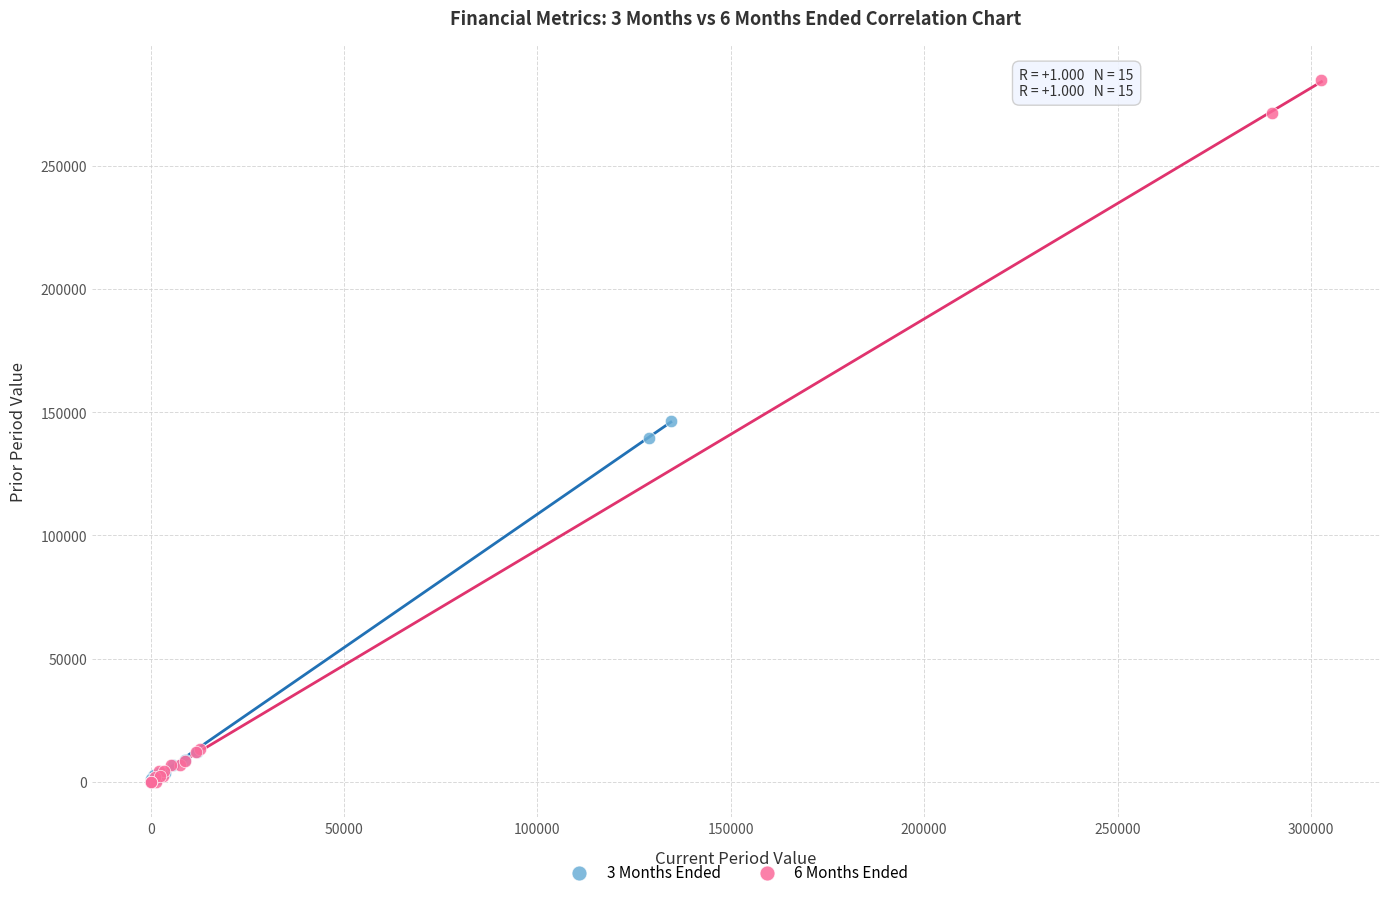

Which series has the widest spread of Y values?

6 Months Ended